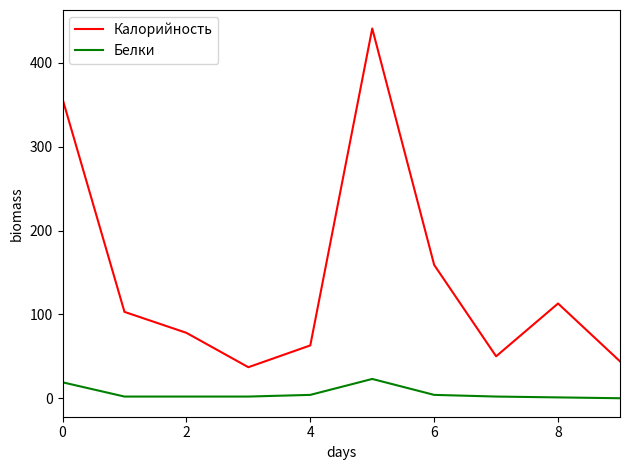

What is the minimum value for Калорийность?

37